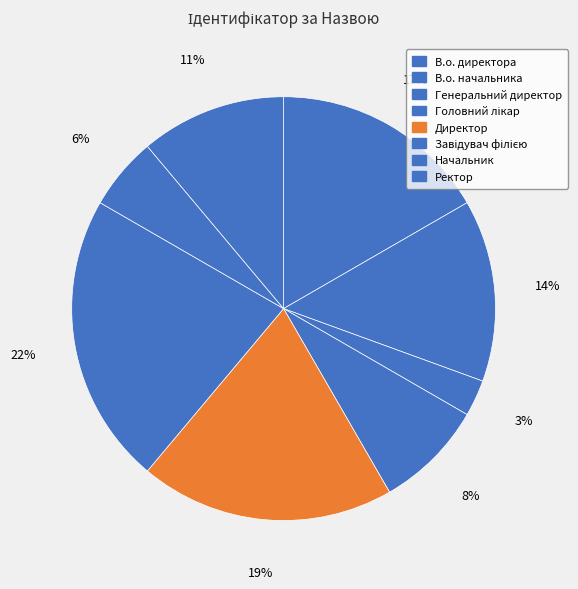

Which has a higher value, Начальник or Головний лікар?

Головний лікар